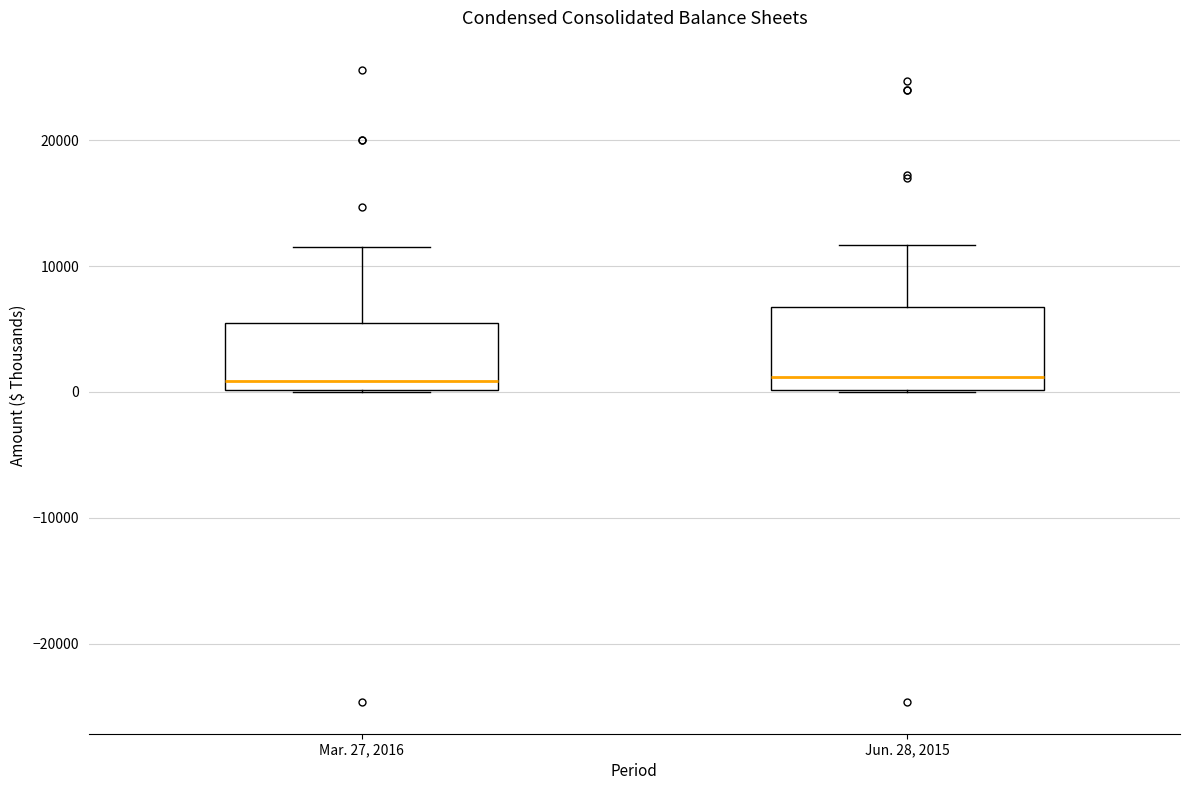

Reading left to right, transcribe this box plot: for each box, give where its median line is, the range the box spans, and where its two whiskers end, as read against the y-axis. The values are not printed on the chart, so give them approximately, as read against the axis.

Mar. 27, 2016: median 1000, box 0 to 5000, whiskers 0 to 12000
Jun. 28, 2015: median 1000, box 0 to 7000, whiskers 0 to 12000